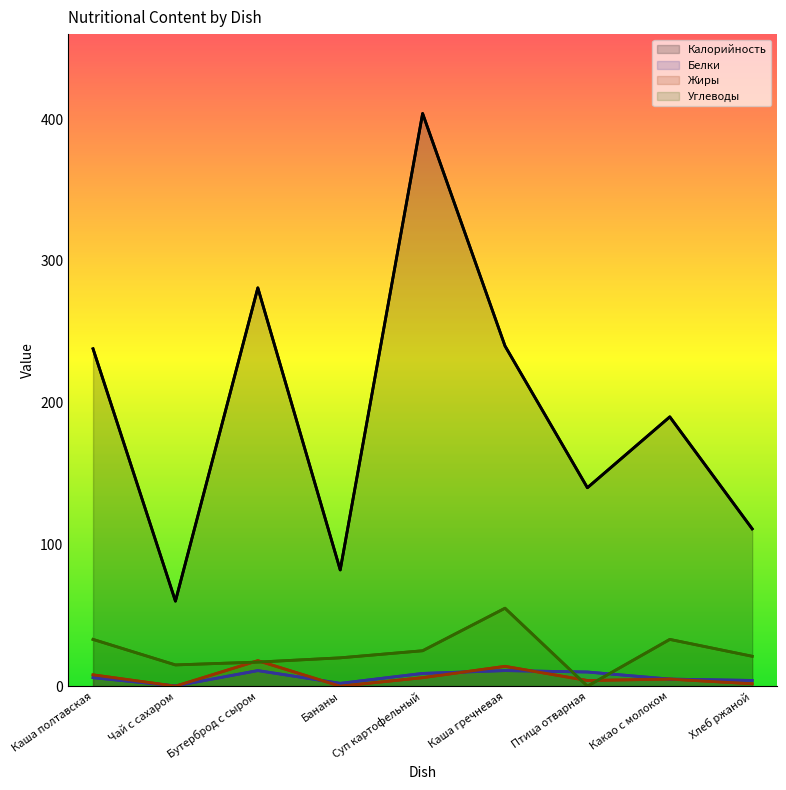

How many lines are shown in the chart?

4